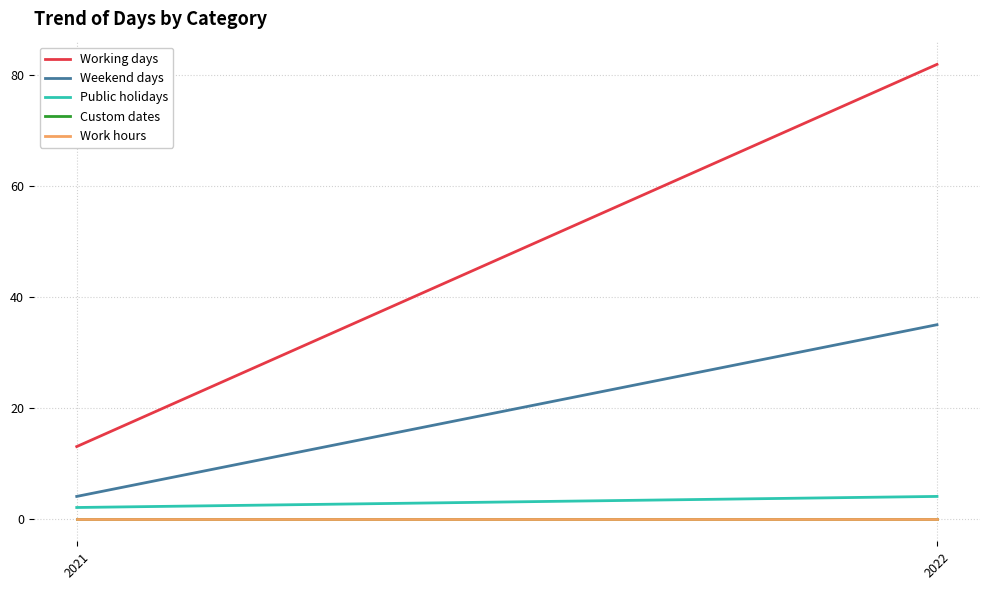

Which series has the widest spread of values?

Working days